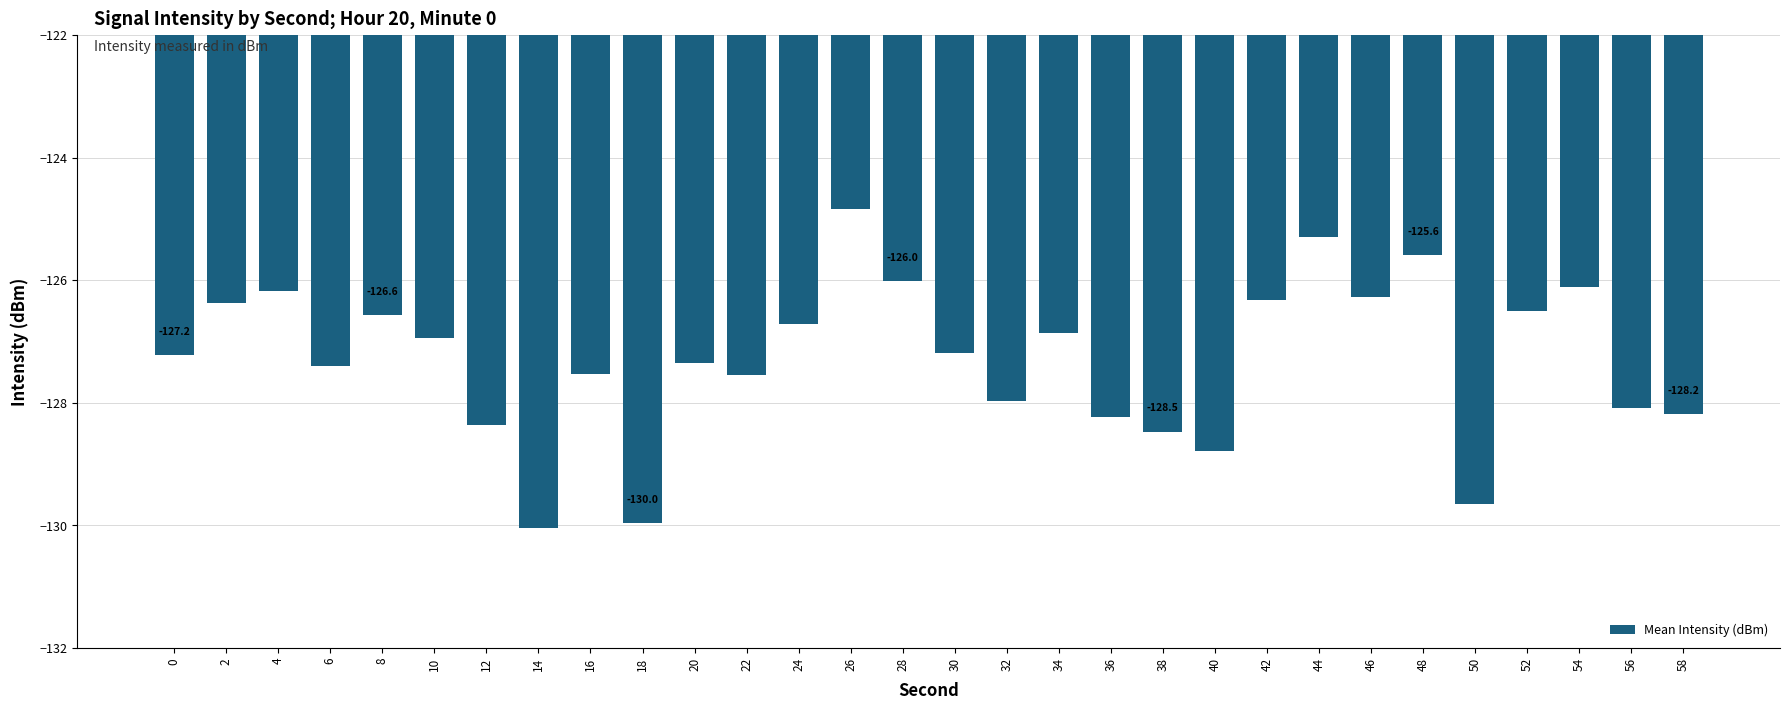

What is the difference between the maximum and minimum values?

5.2